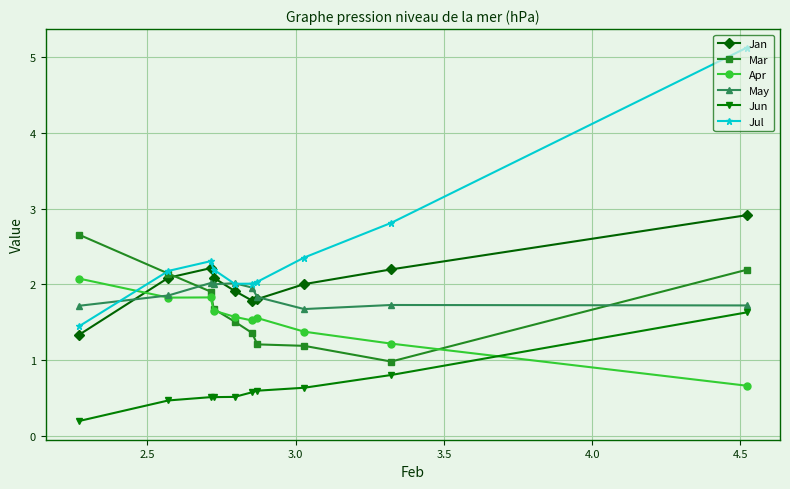

What is the value of the Mar point at the 8th from the left?

1.2